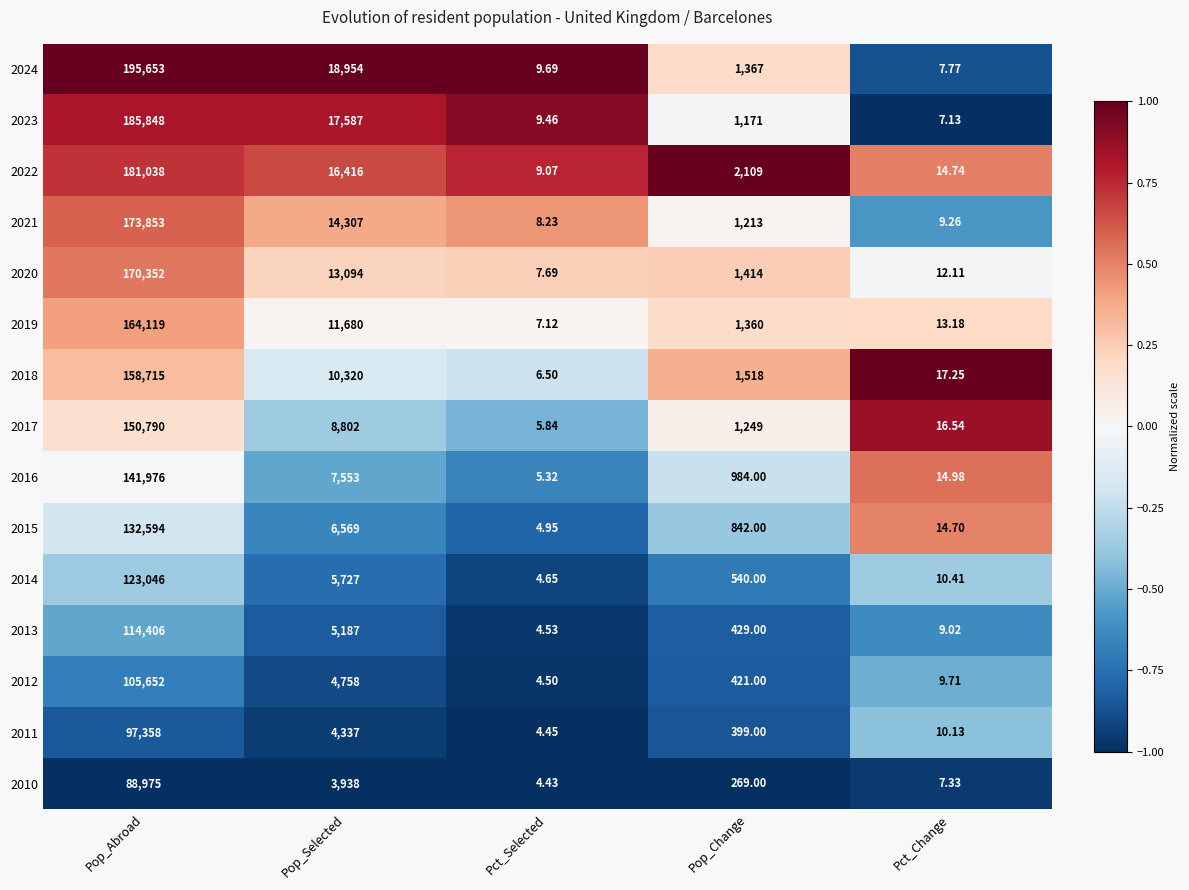

What is the greatest value displayed?

195653.0